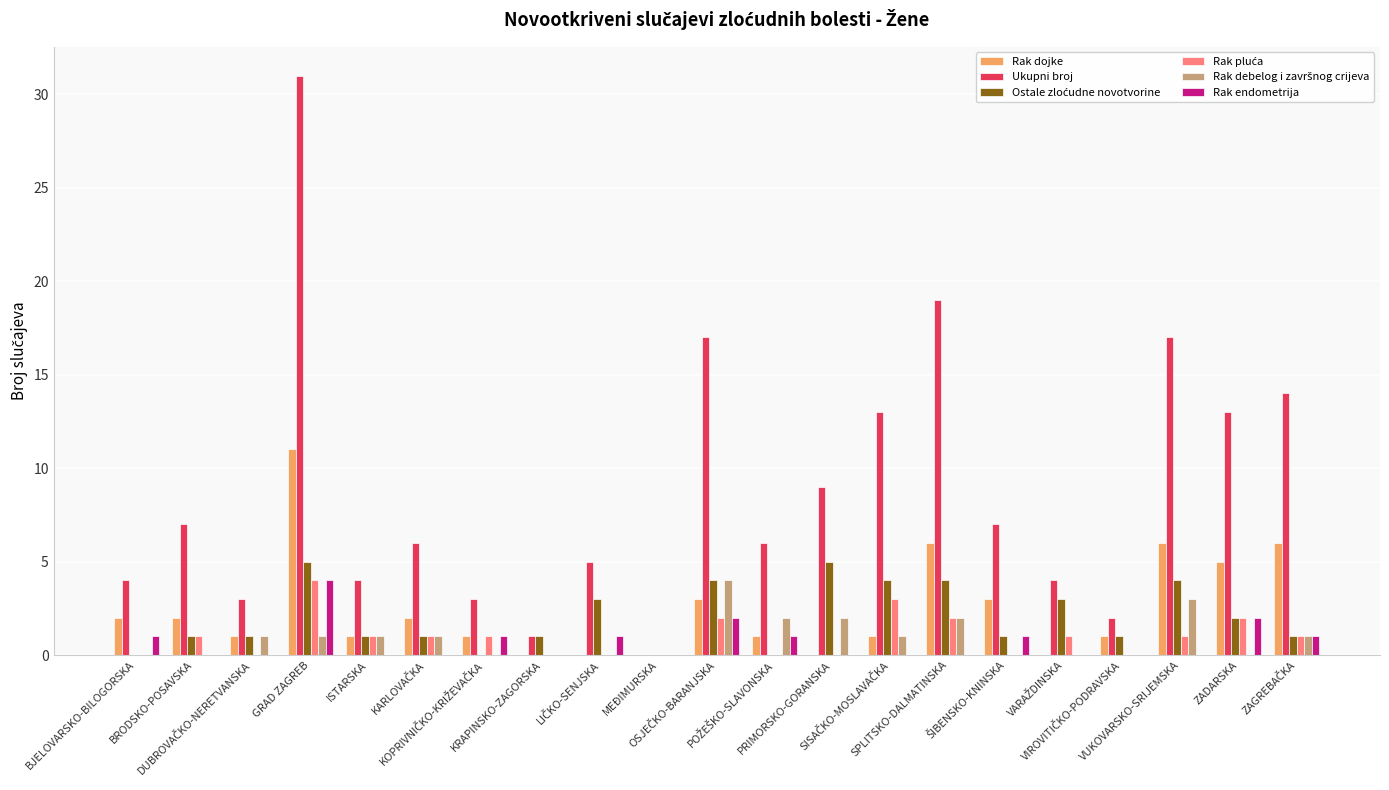

Is it true that Ukupni broj equals 11 at VUKOVARSKO-SRIJEMSKA?

False